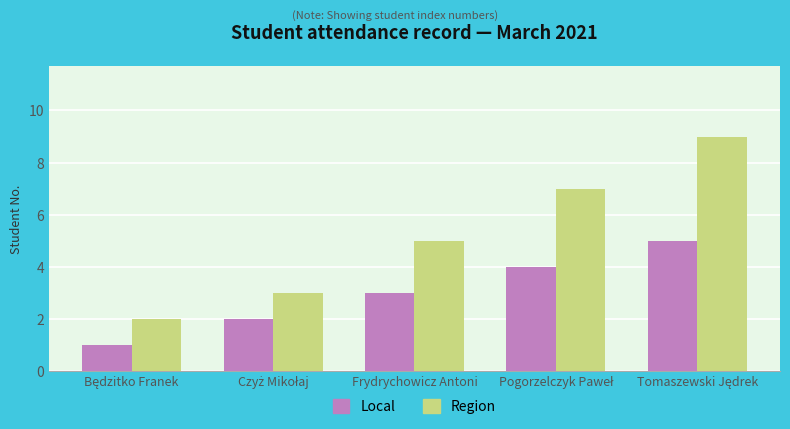

What is the difference between the maximum and minimum values in the Region series?

7